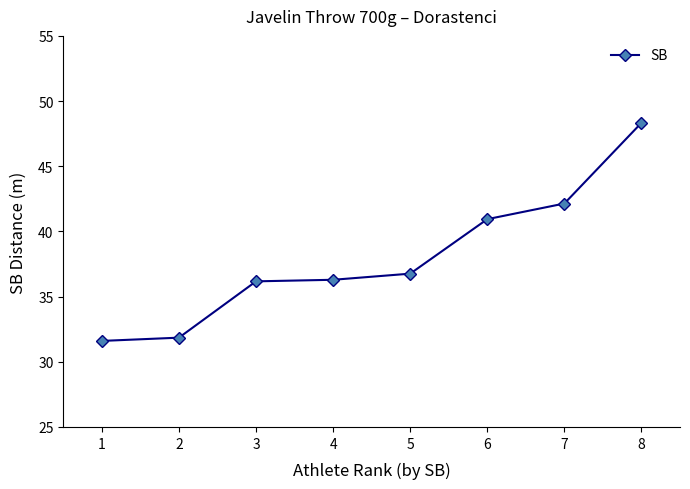

What is the minimum value shown in the chart?

31.6